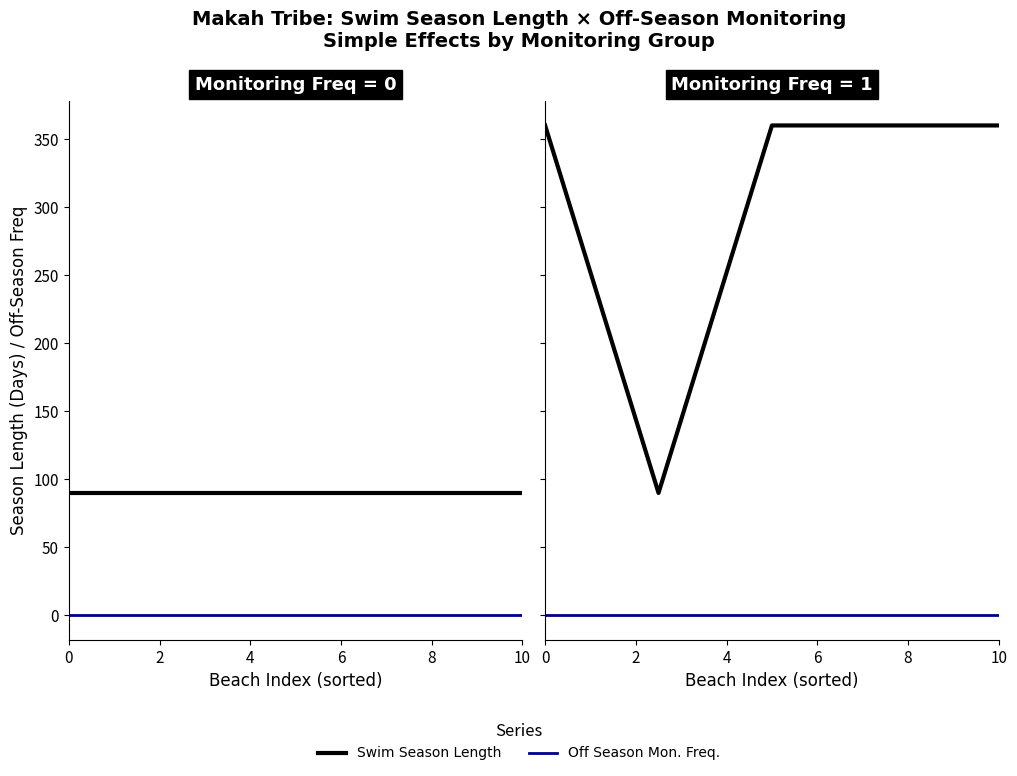

What is the value of the Swim Season Length point at the 4th from the left?

360